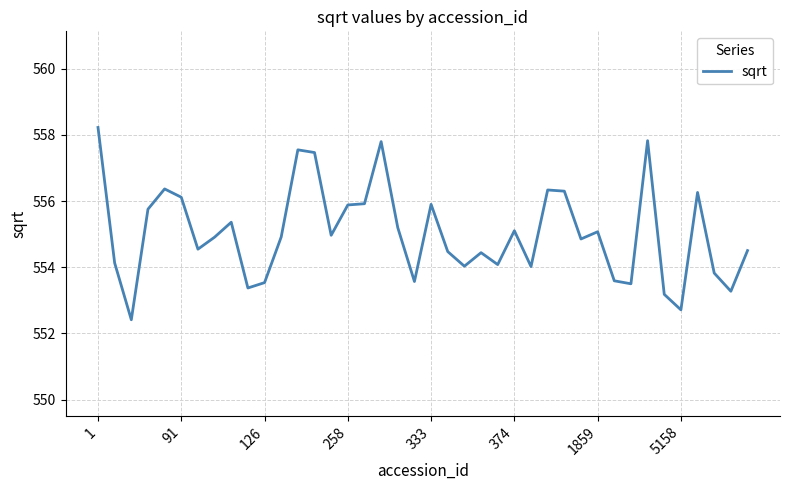

True or false: there are more than 2 points higher than both neighbors.

True